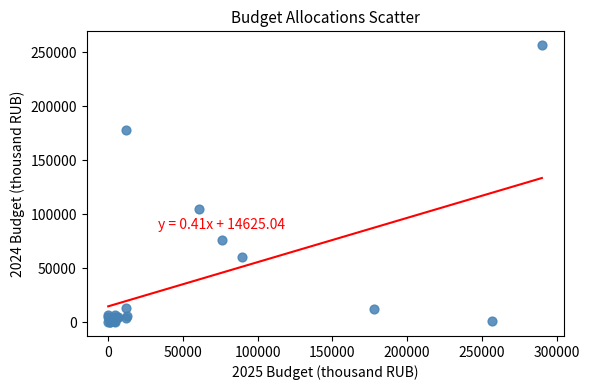

What Y value in the scatter plot is closest to 128264?

104872.6